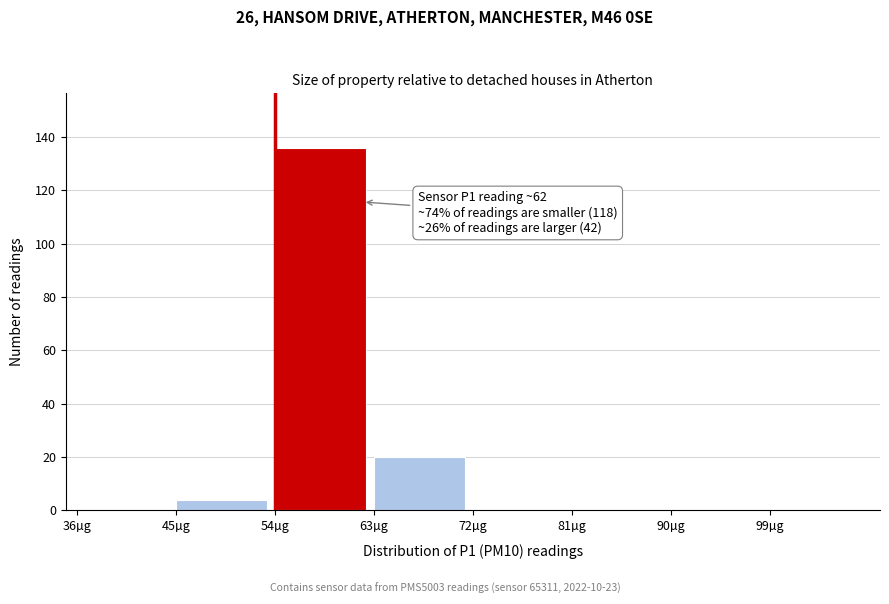

Which range on the x-axis has the tallest bar?

54 to 63